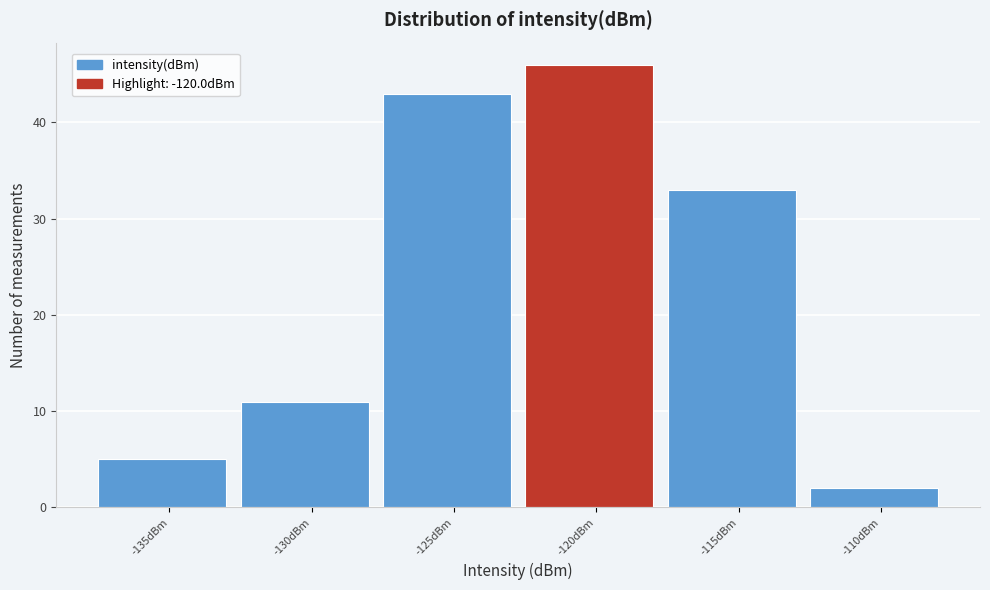

Reading right to left, extract all data points from this chart.

2	33	46	43	11	5